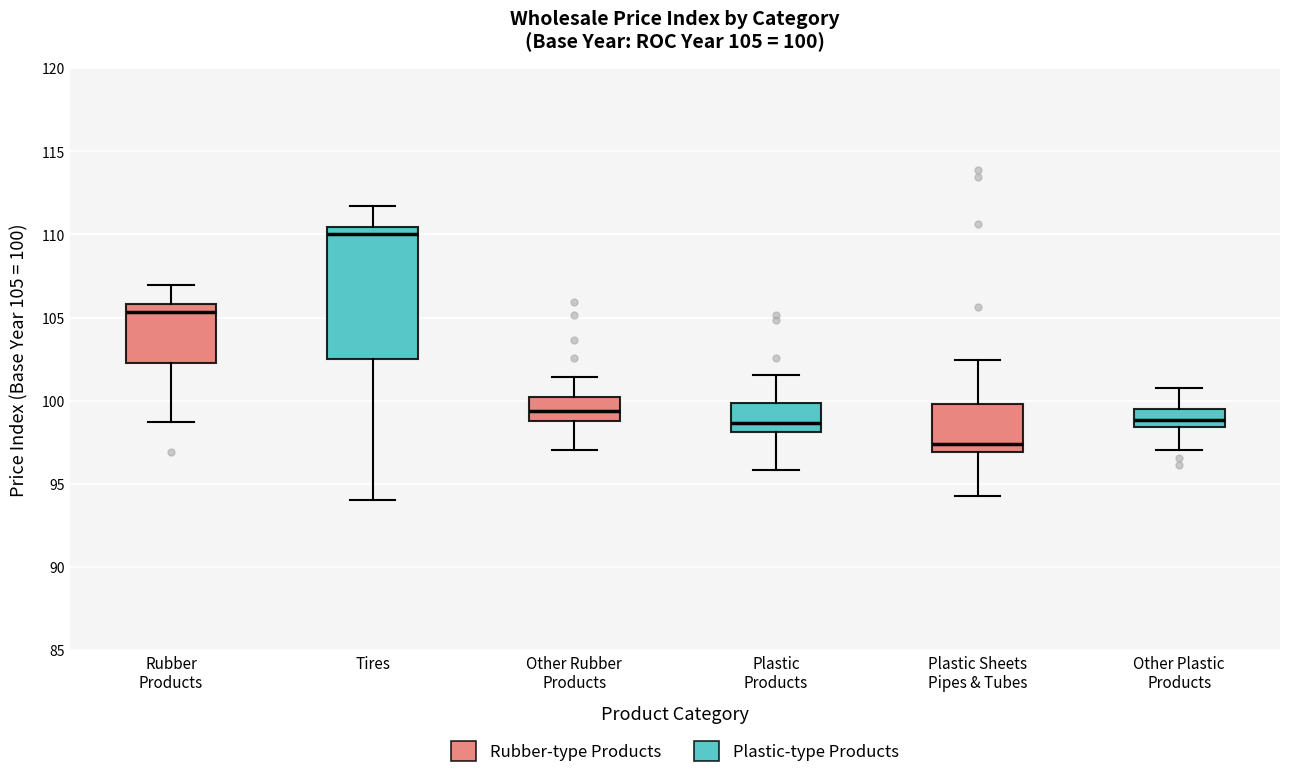

Which box has the lowest median line?

Plastic Sheets Pipes & Tubes